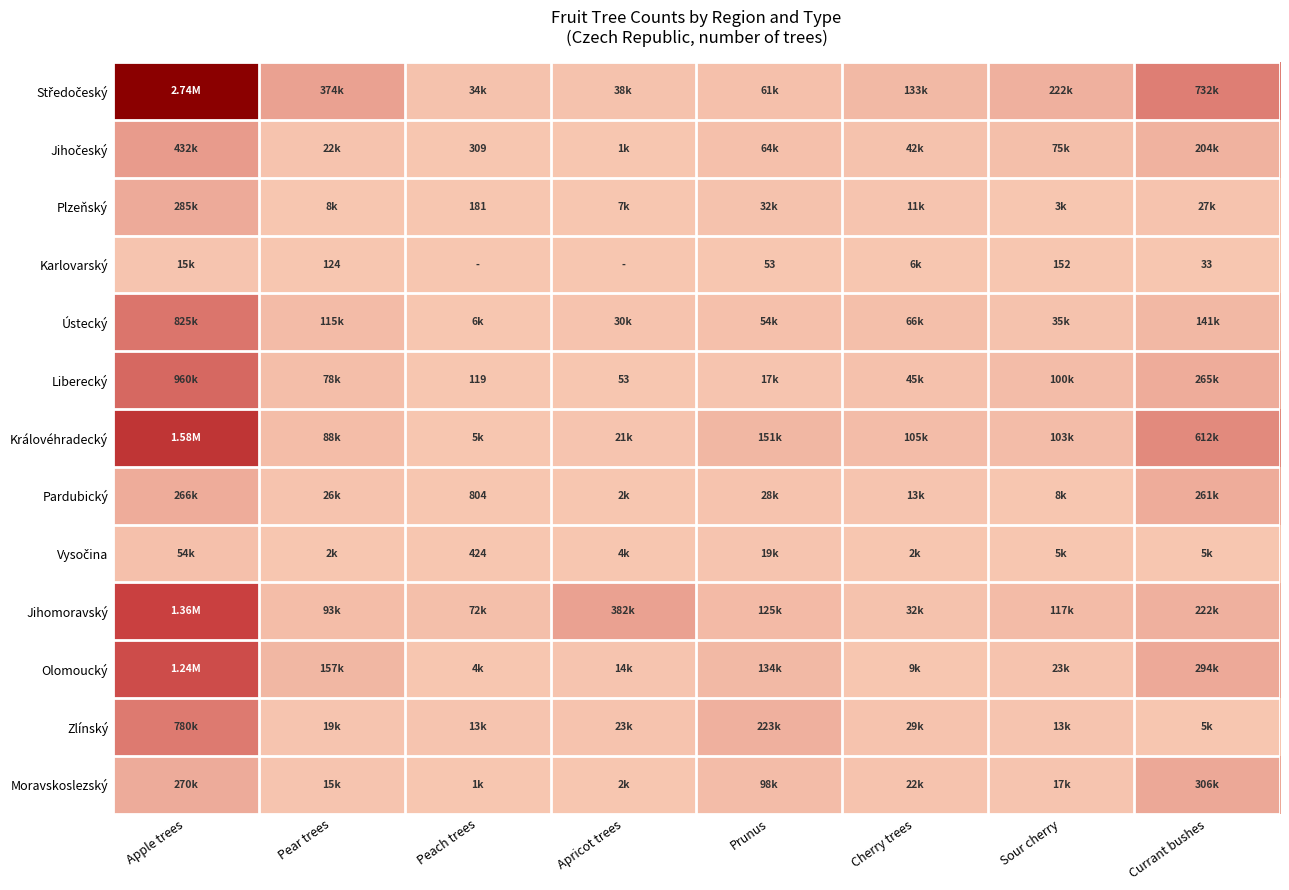

At which label does Vysočina reach its peak?

Apple trees